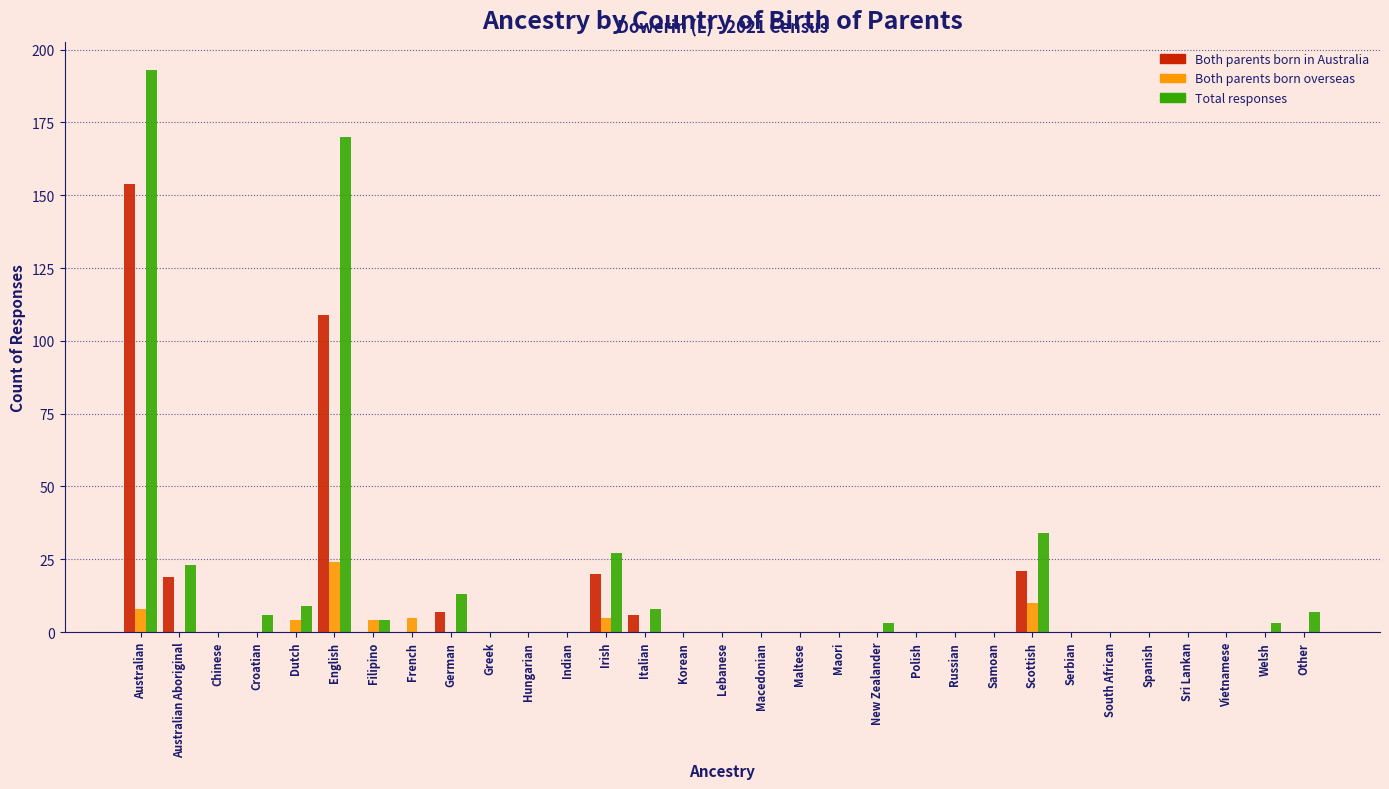

What is the total value across all series at Scottish?

65